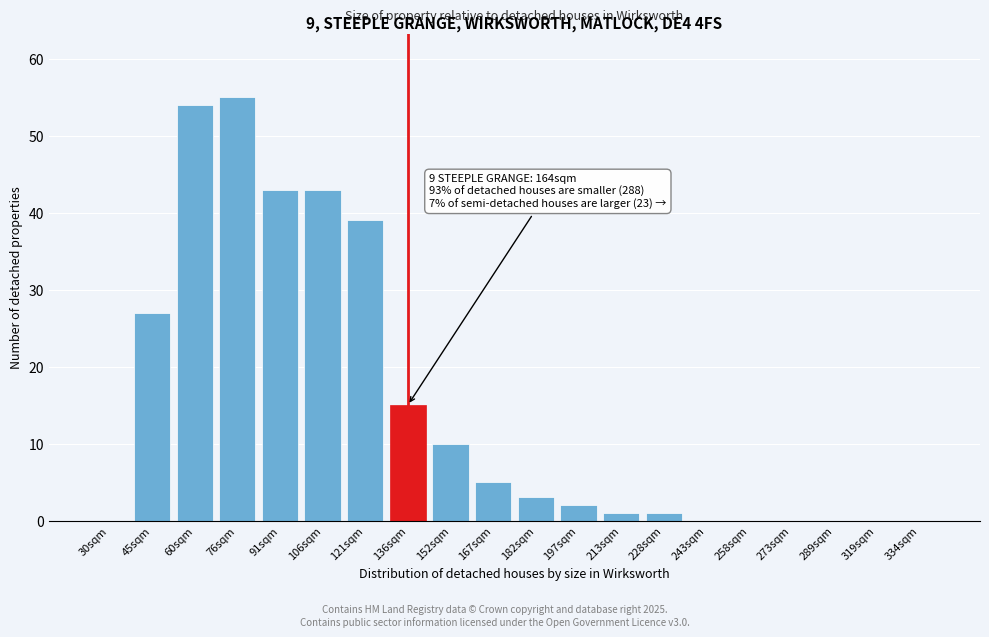

Reading left to right, list all the values displayed in this chart.

30sqm=0	45sqm=27	60sqm=54	76sqm=55	91sqm=43	106sqm=43	121sqm=39	136sqm=15	152sqm=10	167sqm=5	182sqm=3	197sqm=2	213sqm=1	228sqm=1	243sqm=0	258sqm=0	273sqm=0	289sqm=0	319sqm=0	334sqm=0